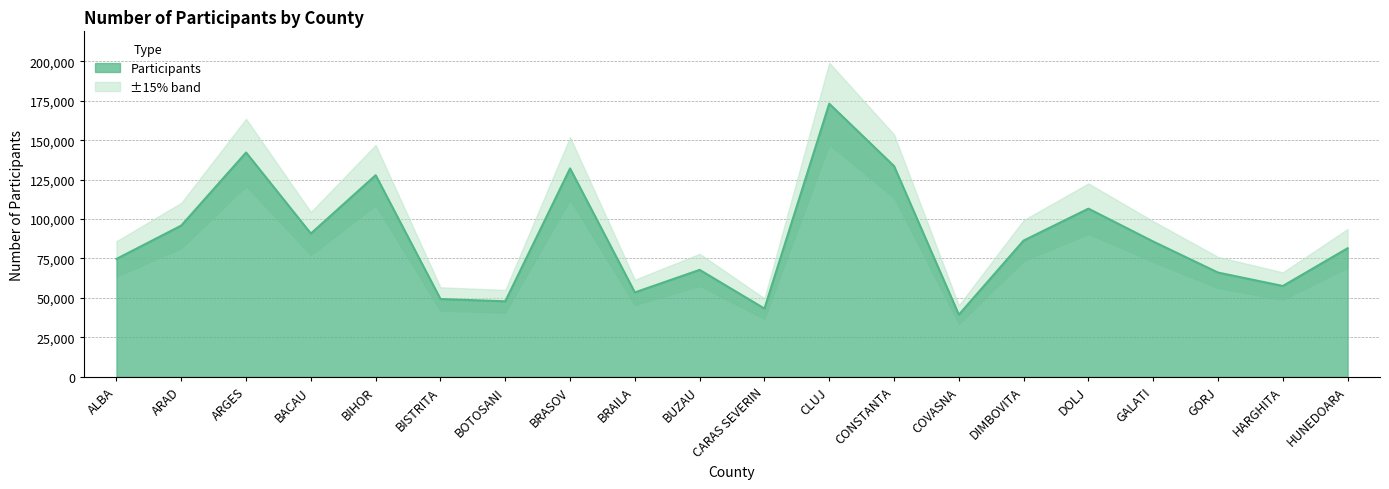

What is the smallest value displayed?

39373